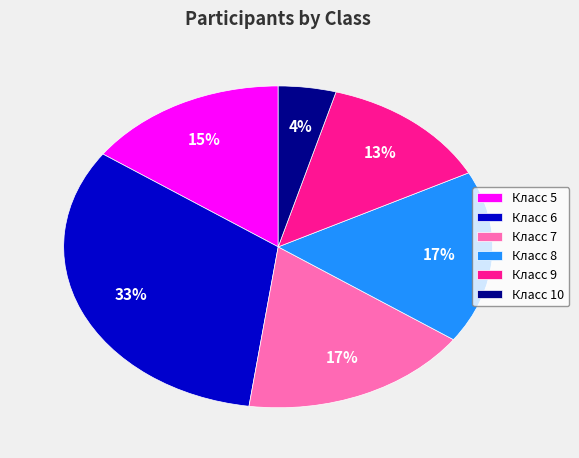

To the nearest percent, what percentage of the pie is Класс 8?

17%